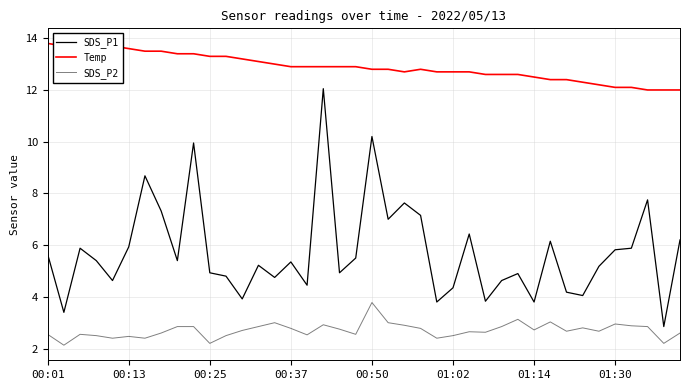

Reading right to left, extract all data points from this chart.

SDS_P1: 6.2	2.9	7.8	5.9	5.8	5.2	4.0	4.2	6.2	3.8	4.9	4.6	3.8	6.4	4.3	3.8	7.2	7.6	7.0	10.2	5.5	4.9	12.1	4.5	5.3	4.8	5.2	3.9	4.8	4.9	9.9	5.4	7.3	8.7	5.9	4.6	5.4	5.9	3.4	5.7
Temp: 12.0	12.0	12.0	12.1	12.1	12.2	12.3	12.4	12.4	12.5	12.6	12.6	12.6	12.7	12.7	12.7	12.8	12.7	12.8	12.8	12.9	12.9	12.9	12.9	12.9	13.0	13.1	13.2	13.3	13.3	13.4	13.4	13.5	13.5	13.6	13.7	13.7	13.7	13.7	13.8
SDS_P2: 2.6	2.2	2.9	2.9	3.0	2.7	2.8	2.7	3.0	2.7	3.1	2.9	2.6	2.6	2.5	2.4	2.8	2.9	3.0	3.8	2.5	2.8	2.9	2.5	2.8	3.0	2.9	2.7	2.5	2.2	2.9	2.9	2.6	2.4	2.5	2.4	2.5	2.5	2.1	2.5